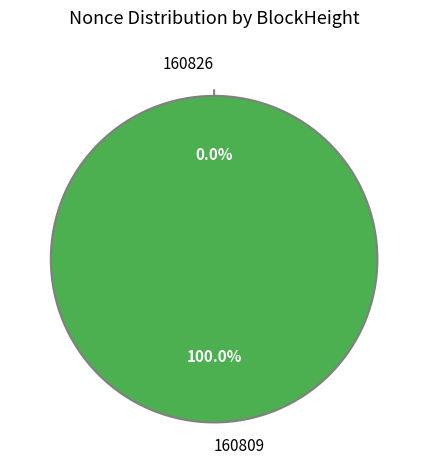

Does 160809 represent more than half of the total?

Yes